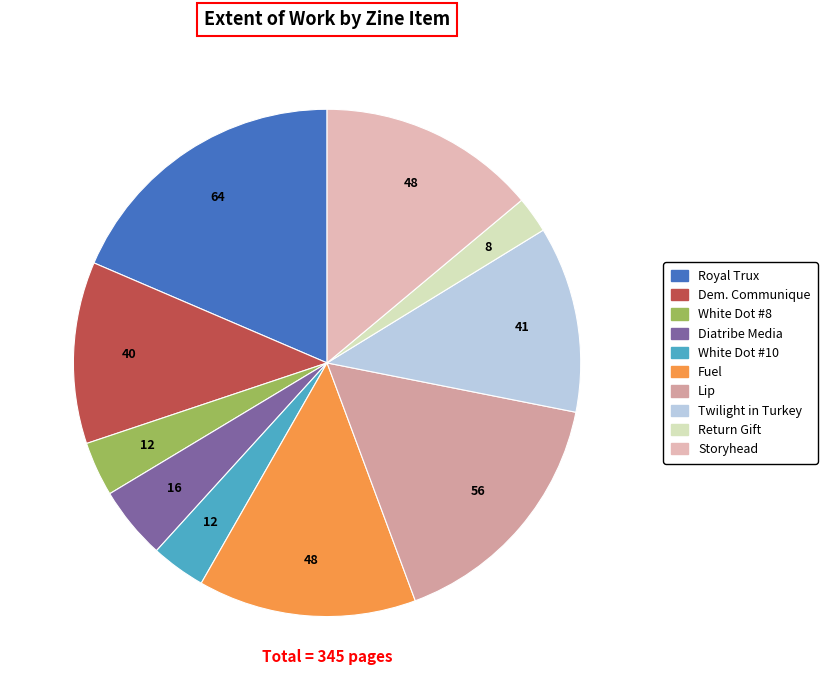

How many slices are in this pie chart?

10